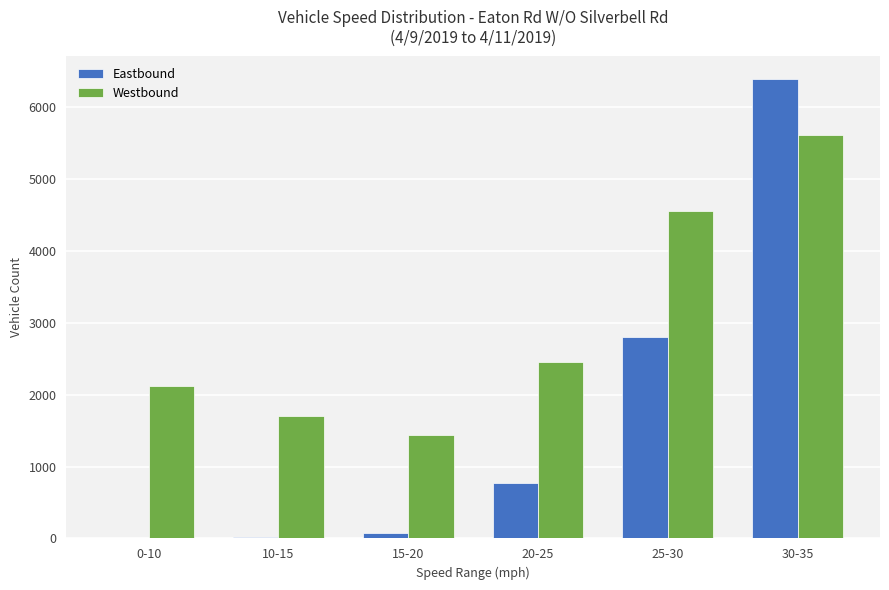

Between 0-10 and 20-25, which series saw the biggest shift?

Eastbound